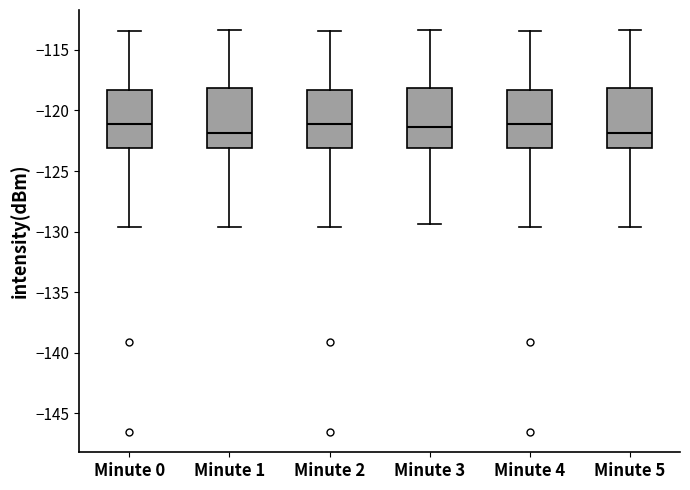

Reading left to right, read every box against the y-axis: the position of its median line, the range the box covers, and the ends of its whiskers. The values are not printed on the chart, so give them approximately, as read against the axis.

Minute 0: median -121.0, box -123.0 to -118.5, whiskers -129.5 to -113.5
Minute 1: median -122.0, box -123.0 to -118.0, whiskers -129.5 to -113.5
Minute 2: median -121.0, box -123.0 to -118.5, whiskers -129.5 to -113.5
Minute 3: median -121.5, box -123.0 to -118.0, whiskers -129.5 to -113.5
Minute 4: median -121.0, box -123.0 to -118.5, whiskers -129.5 to -113.5
Minute 5: median -122.0, box -123.0 to -118.0, whiskers -129.5 to -113.5